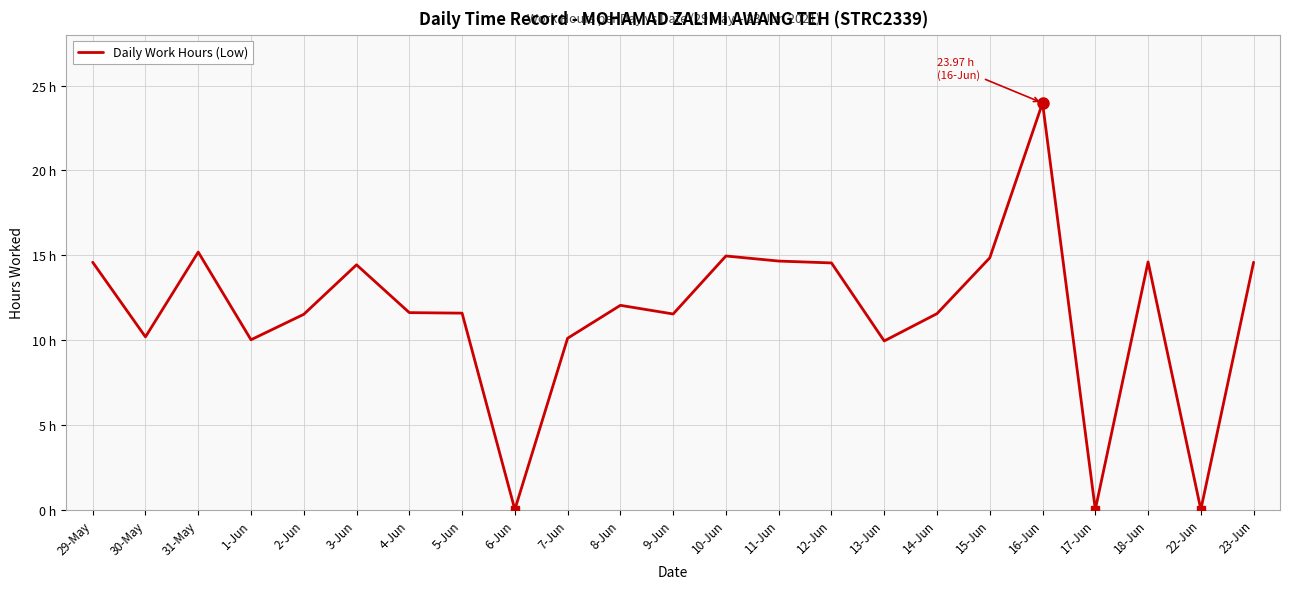

What is the difference between the maximum and second lowest values?

24.0